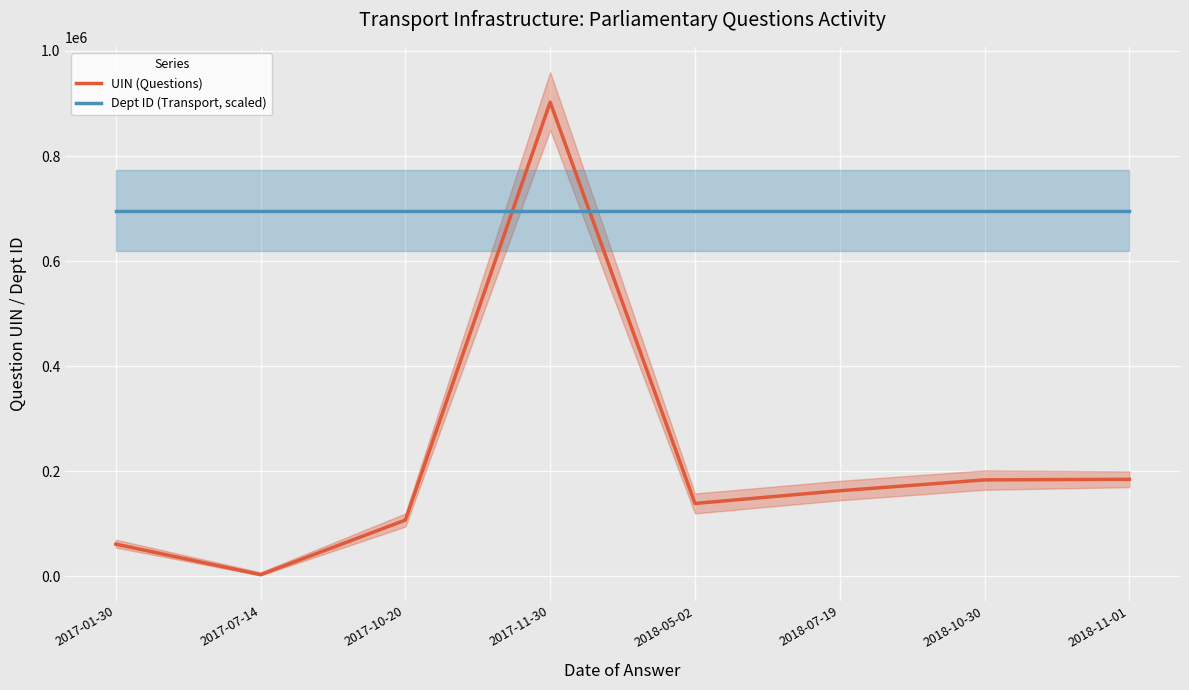

Rank the categories by Dept ID (Transport, scaled) value from highest to lowest.

2017-01-30, 2017-07-14, 2017-10-20, 2017-11-30, 2018-05-02, 2018-07-19, 2018-10-30, 2018-11-01